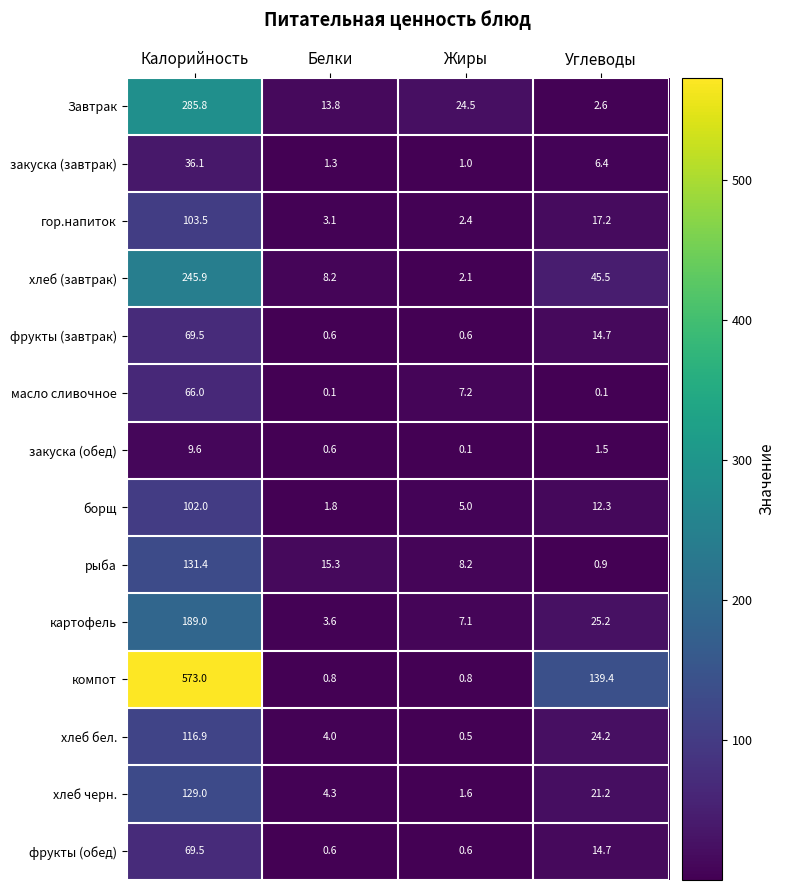

Count the number of data series in this chart.

14